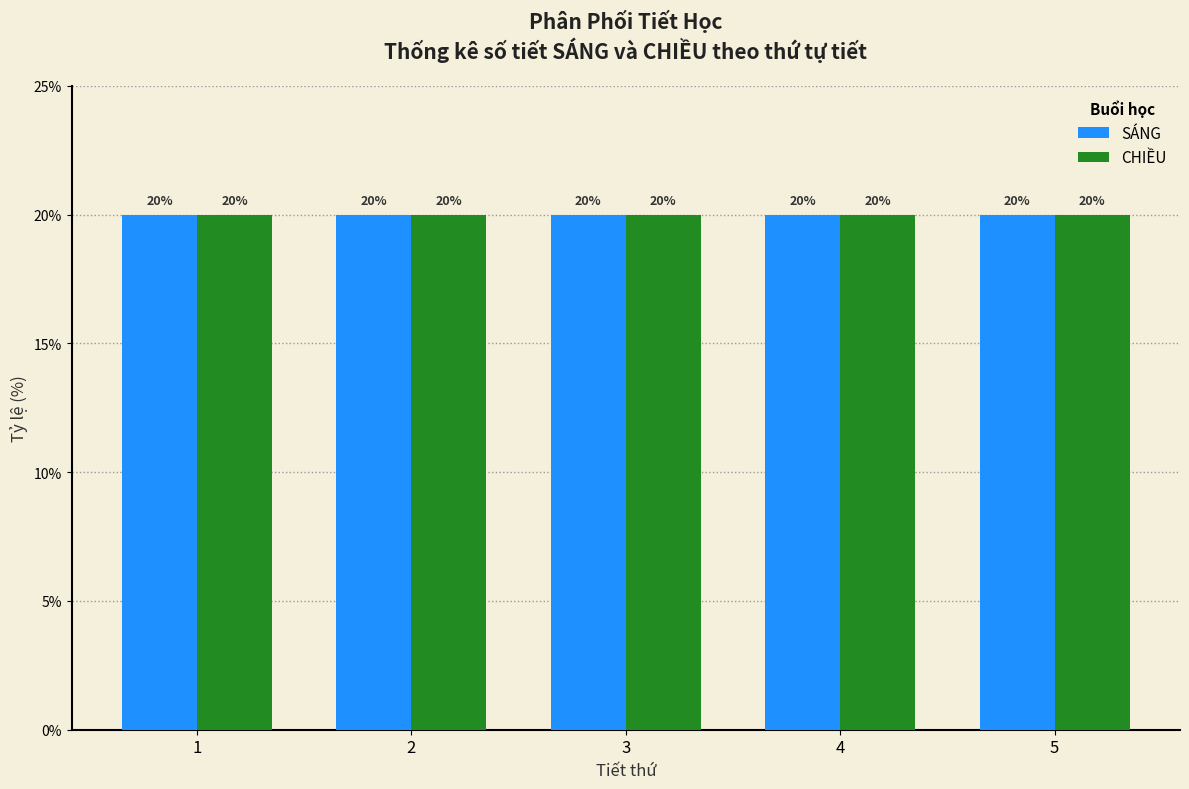

What is the height of the CHIỀU bar covering 0.5 to 1.5 on the x-axis?

20